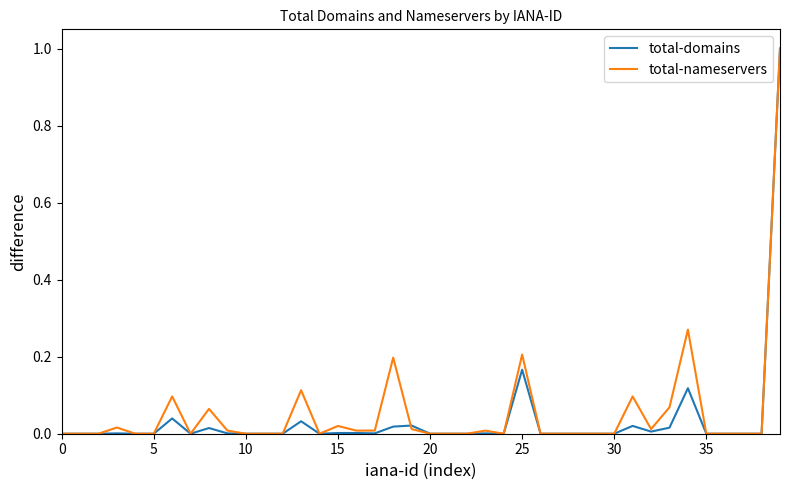

What is the greatest value displayed?

1.0